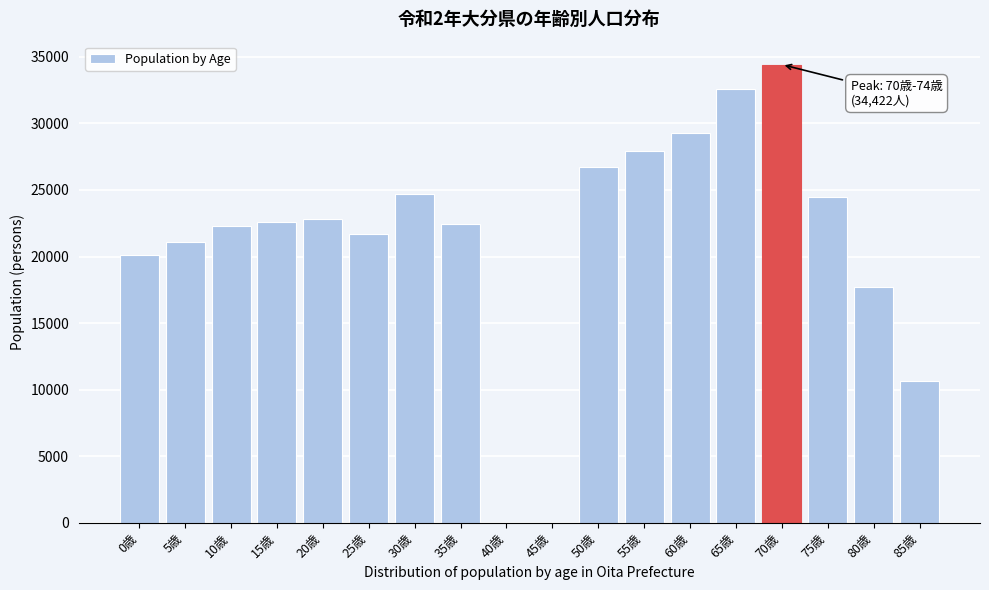

Which has a higher value, 20歳 or 70歳?

70歳